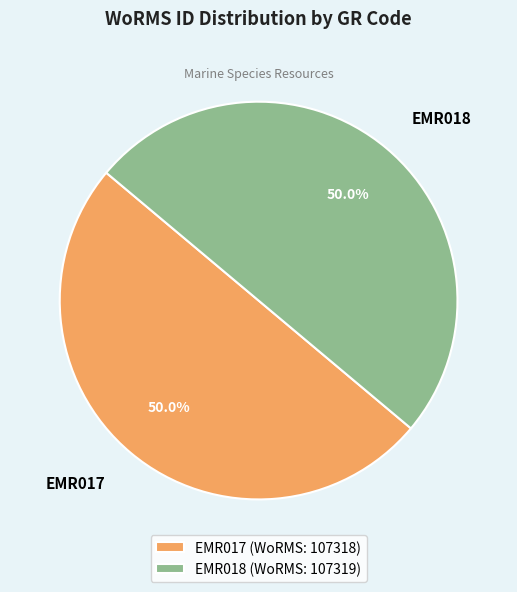

Approximately how many times larger is the value at EMR017 compared to EMR018?

1.0